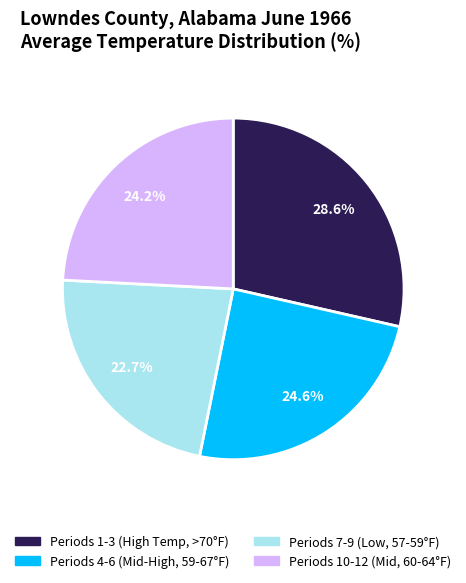

Between Periods 4-6 (Mid-High, 59-67°F) and Periods 1-3 (High Temp, >70°F), which is larger?

Periods 1-3 (High Temp, >70°F)